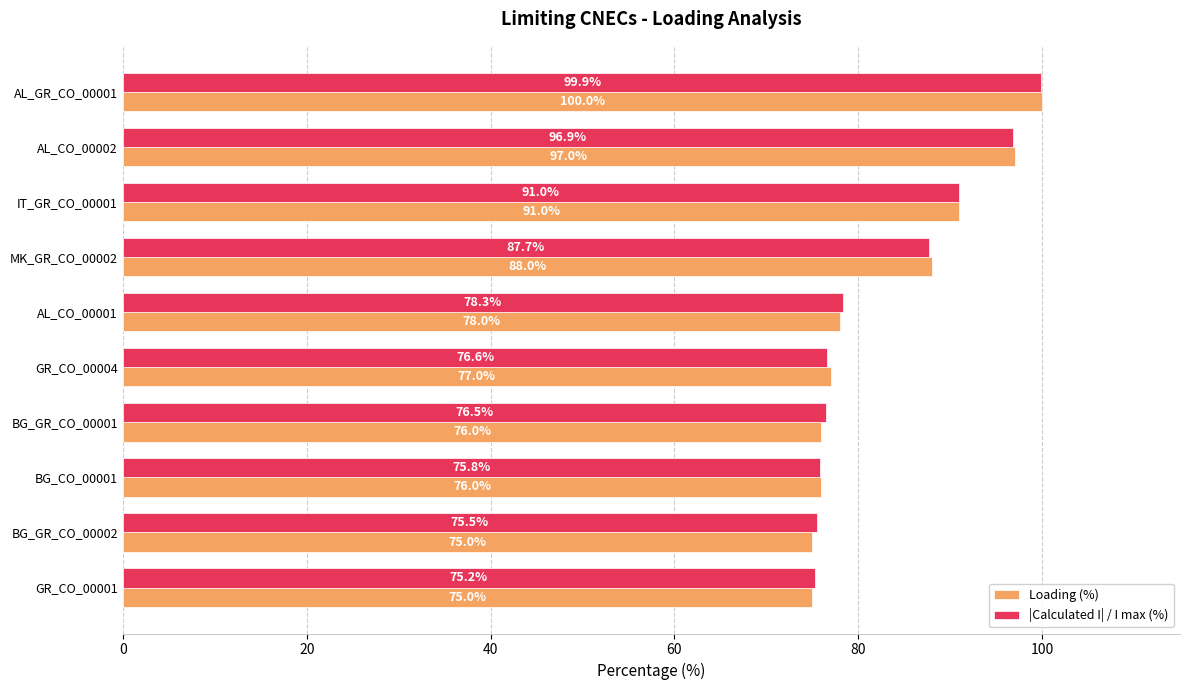

How many distinct data groups are displayed?

2